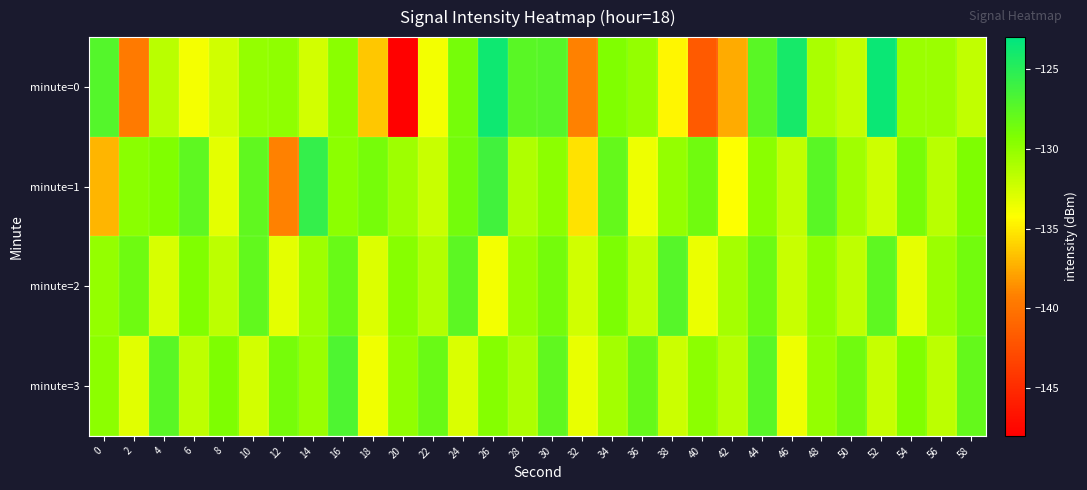

Count the number of data series in this chart.

4